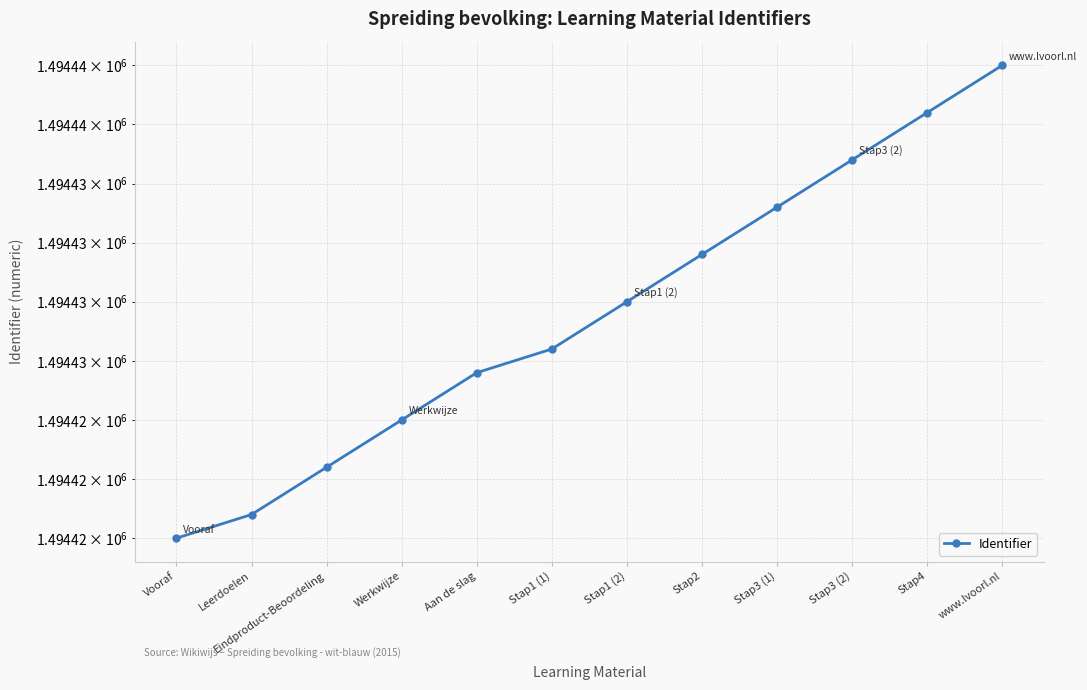

How many values exceed 1494430?

5